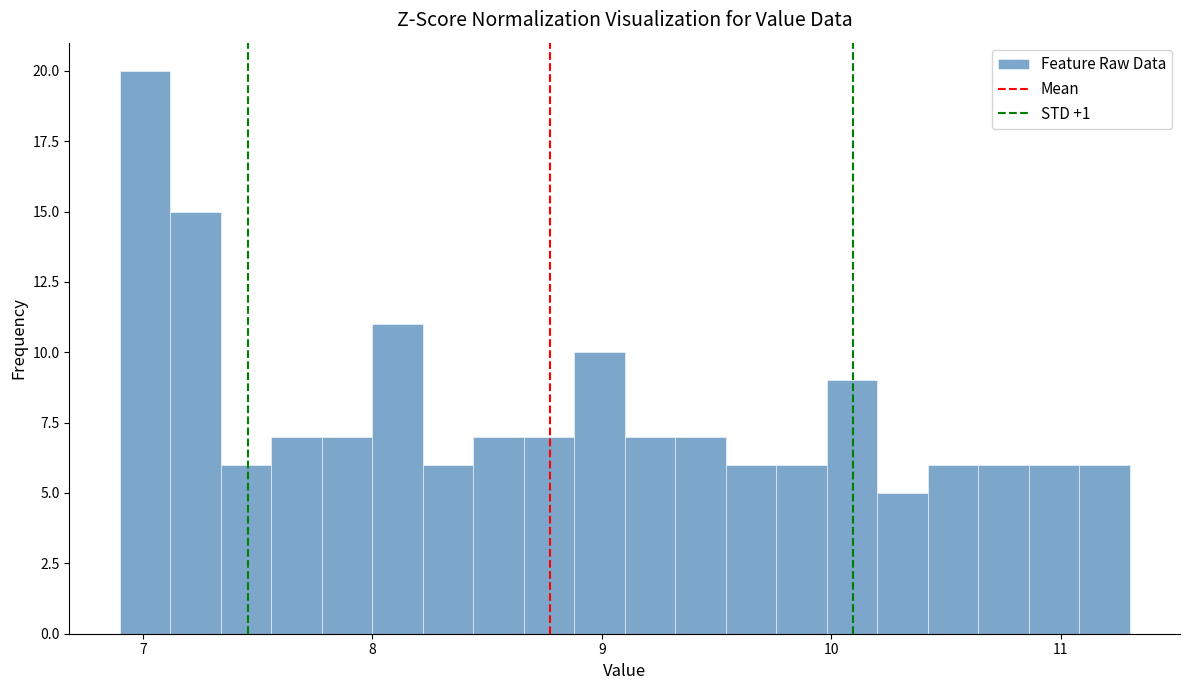

Around what value on the x-axis is the tallest bar? Give the approximate position of its centre, as read against the axis.

7.0